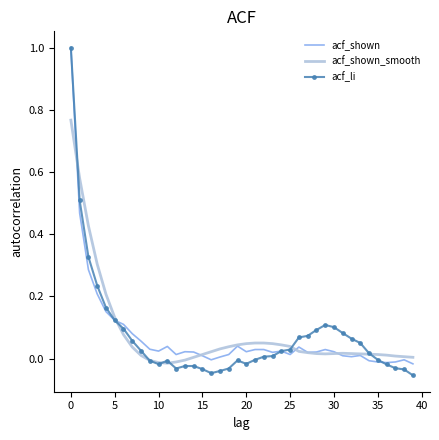

What is the greatest value displayed?

1.0